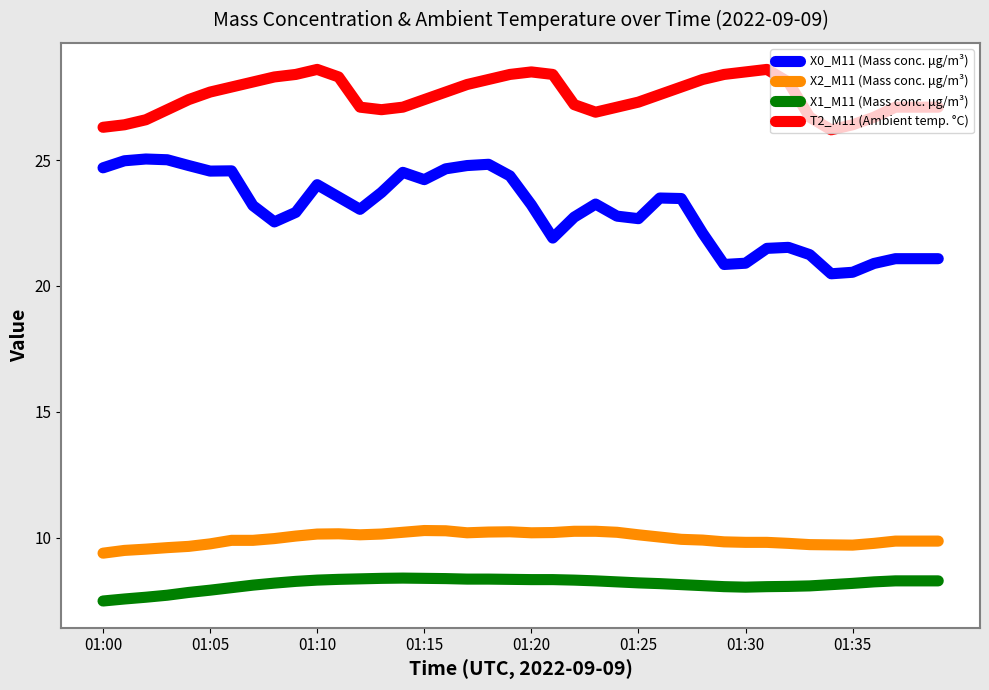

Which series has the largest total across all categories?

T2_M11 (Ambient temp. °C)